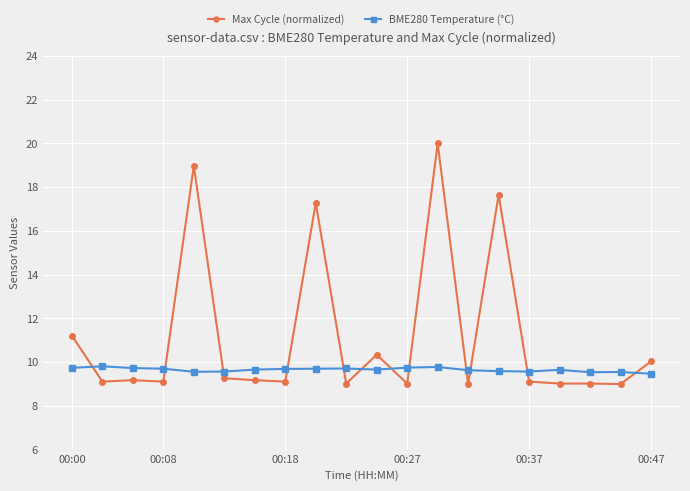

What is the average value of the BME280 Temperature (°C) series?

9.7